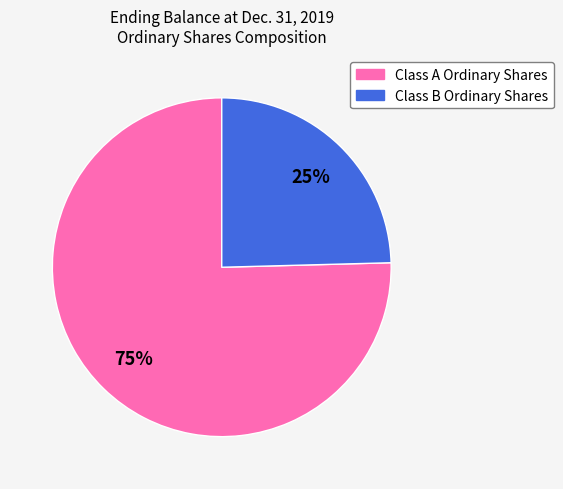

What percentage is the Class B Ordinary Shares slice, to the nearest percent?

25%